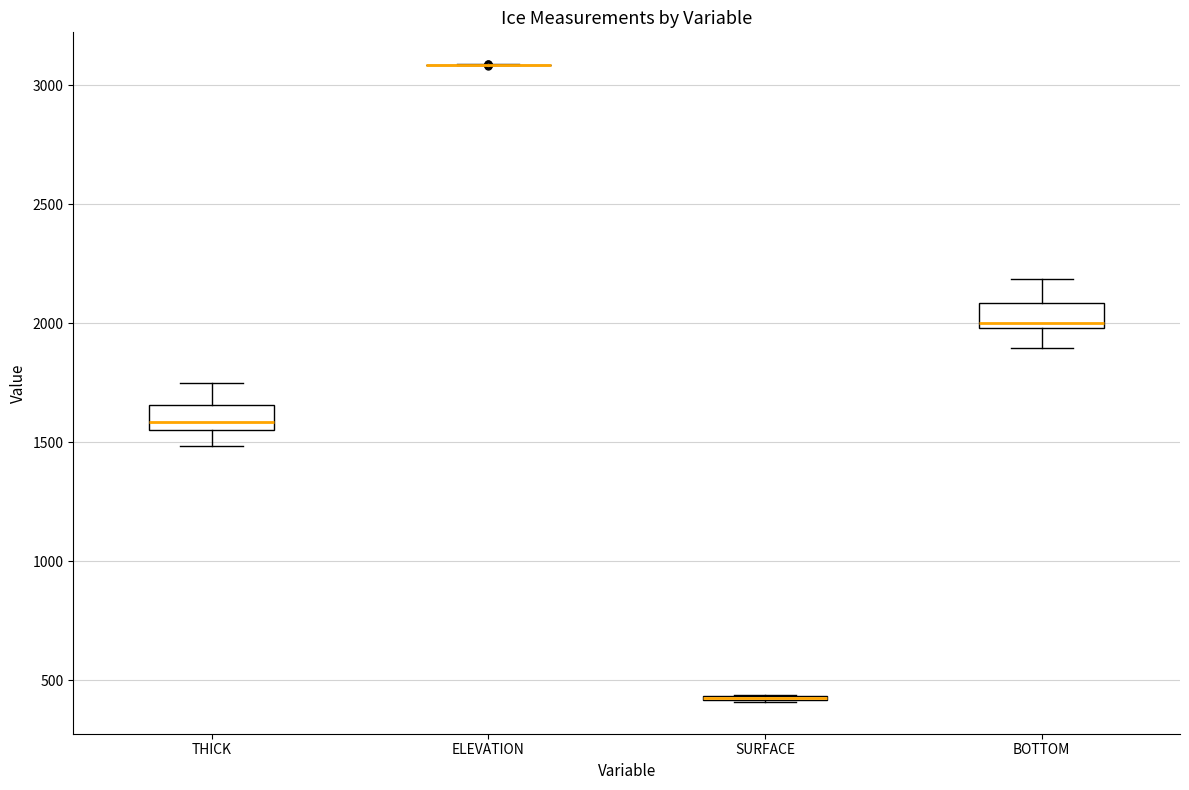

Where does the lower whisker of the box for THICK end on the y-axis? The values are not printed on the chart, so give them approximately, as read against the axis.

1500